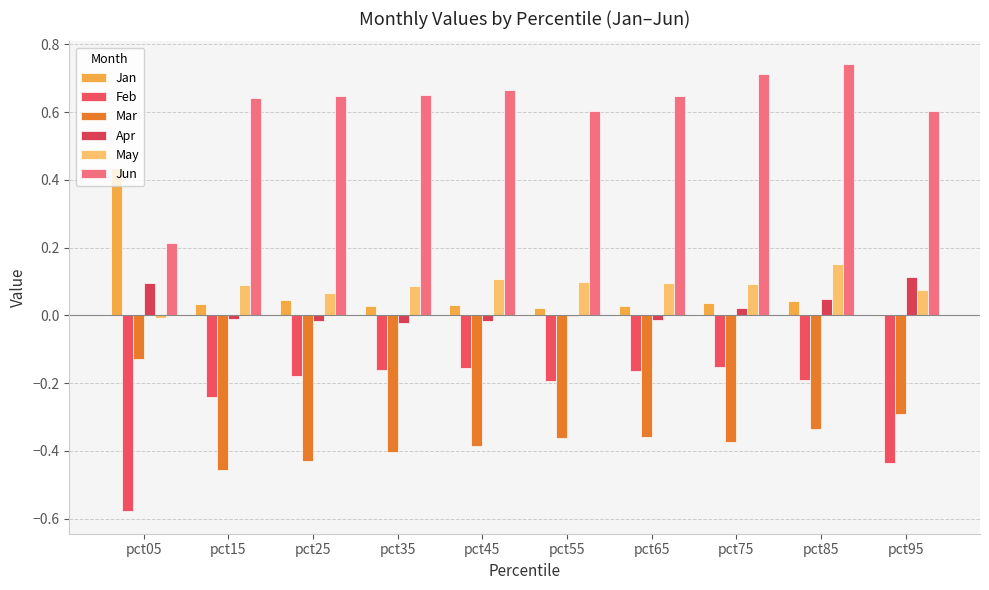

Between pct15 and pct25, which series saw the biggest shift?

Feb